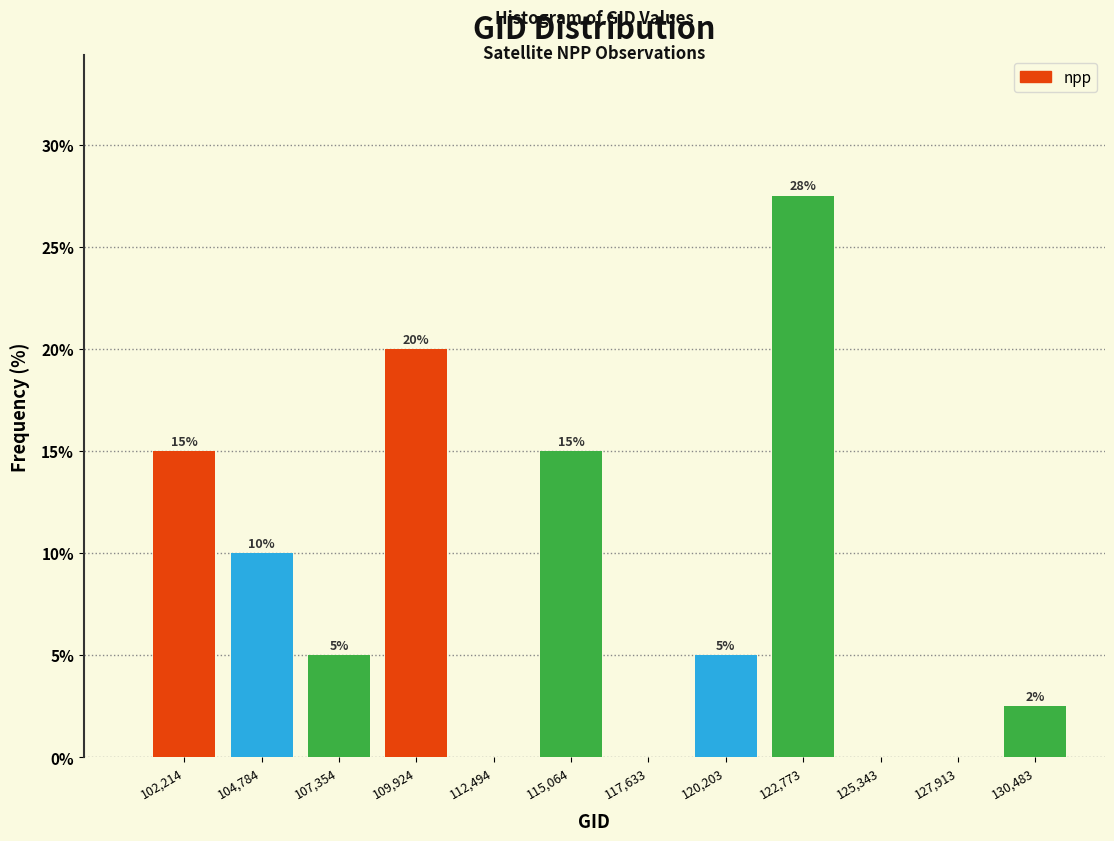

Which range on the x-axis has the tallest bar?

121500 to 124000